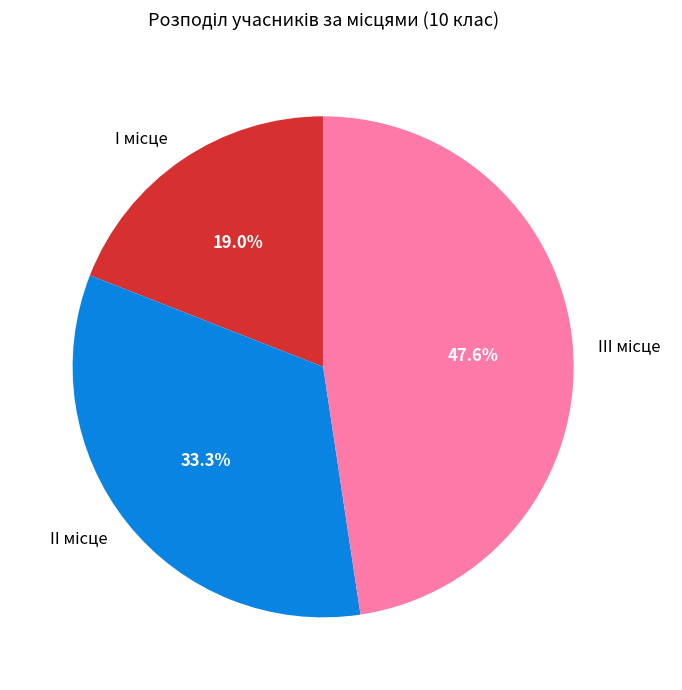

Which slice is the largest?

III місце